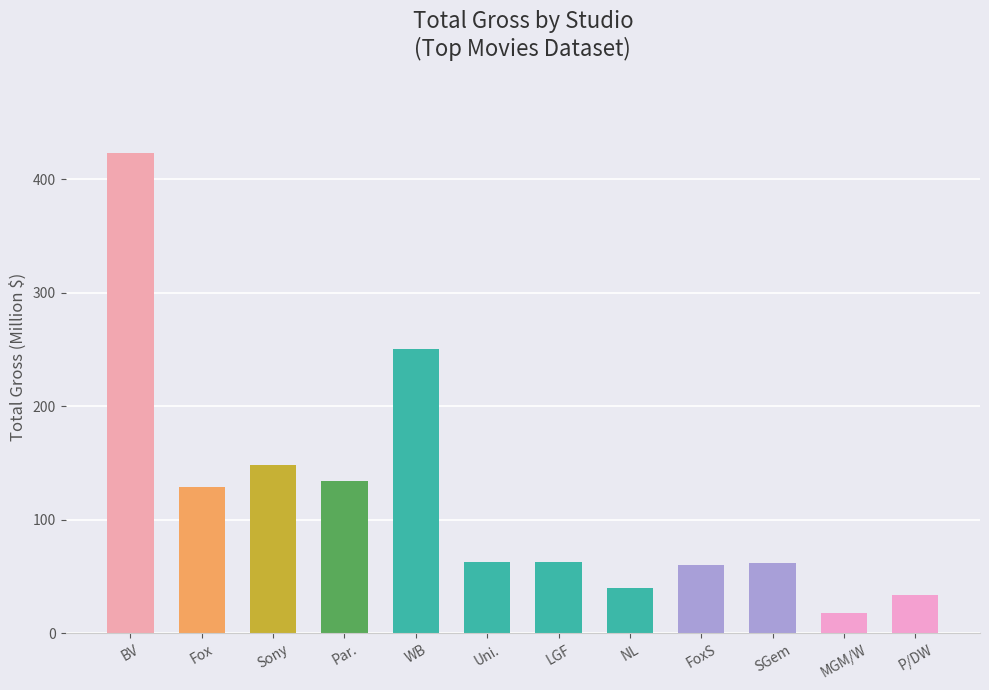

Which has a higher value, P/DW or Par.?

Par.